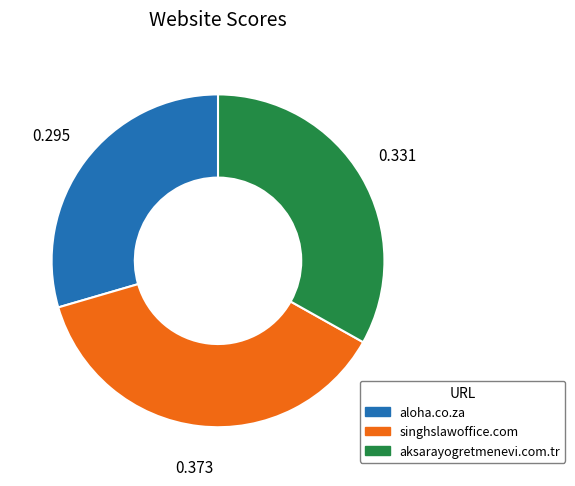

Does singhslawoffice.com represent more than half of the total?

No